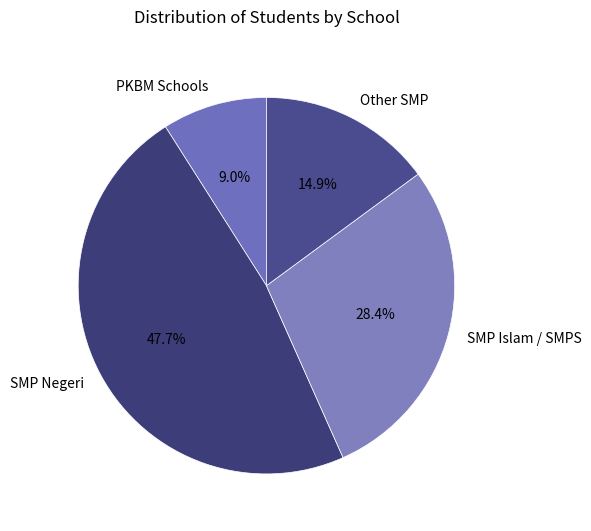

Is there any slice that represents more than half of the pie?

No